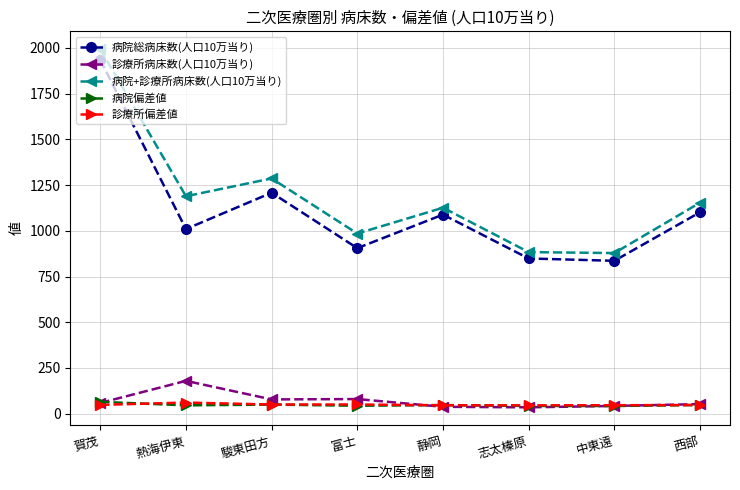

True or false: 病院+診療所病床数(人口10万当り) and 診療所病床数(人口10万当り) intersect in this chart.

False